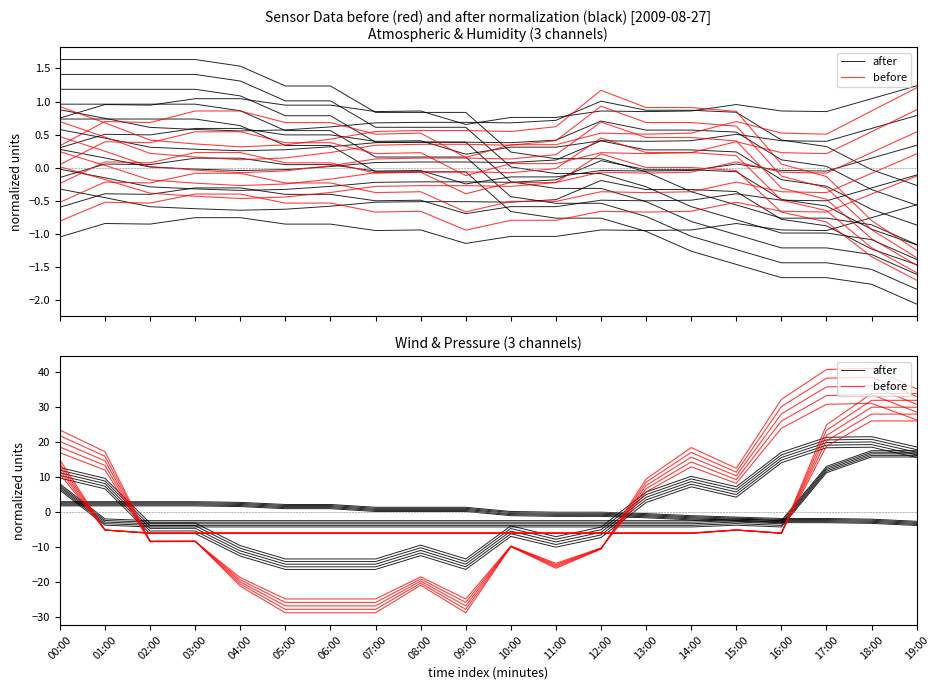

What is the label of the 10th point from the right?

10:00